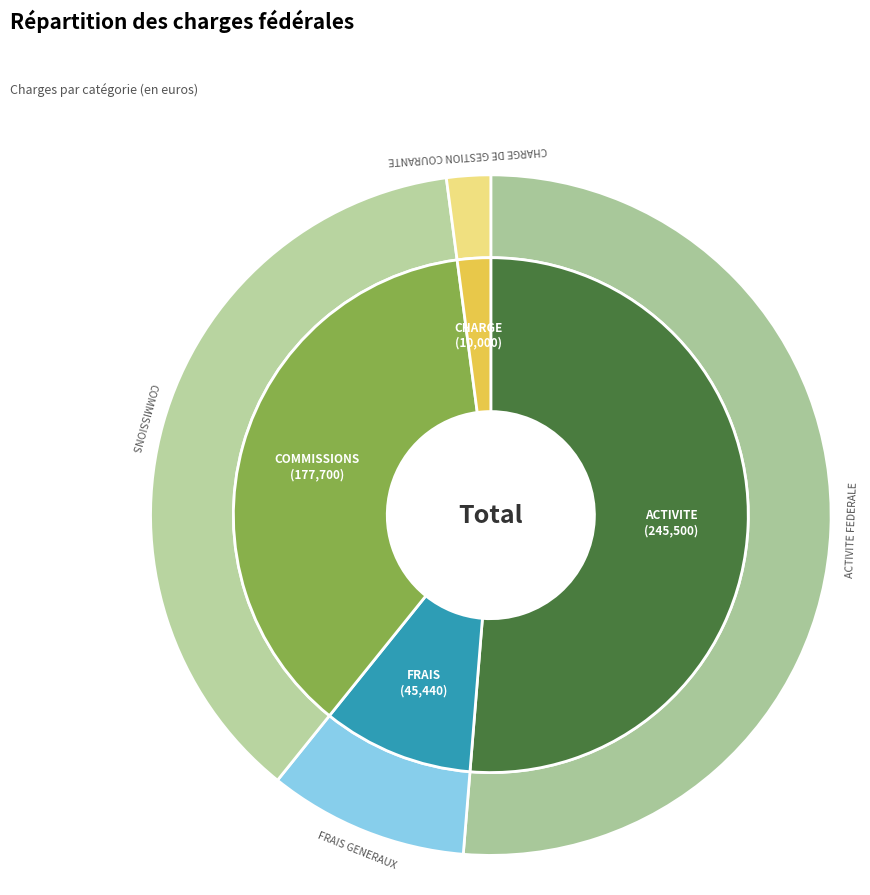

To the nearest percent, what percentage of the pie is COMMISSIONS?

37%